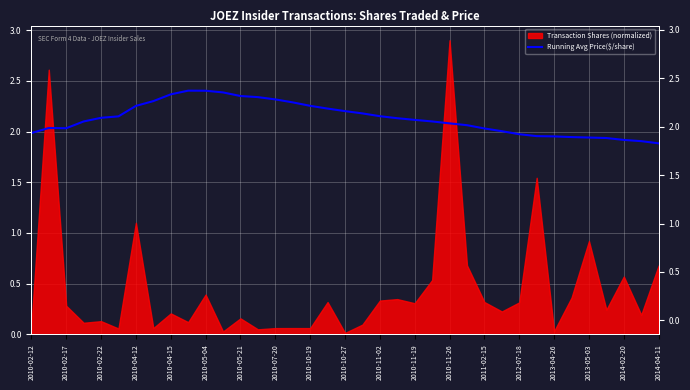

Is it true that the value at 27 is 2.0?

True